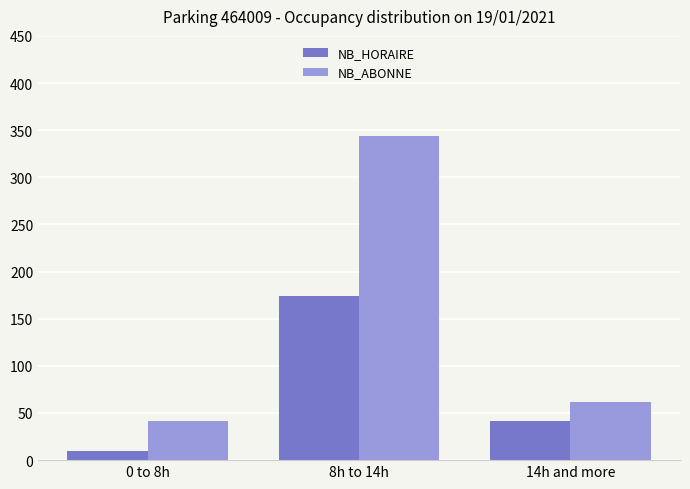

Reading left to right, what are all the values shown in this chart?

NB_HORAIRE: 0 to 8h=10	8h to 14h=174	14h and more=41
NB_ABONNE: 0 to 8h=41	8h to 14h=344	14h and more=62